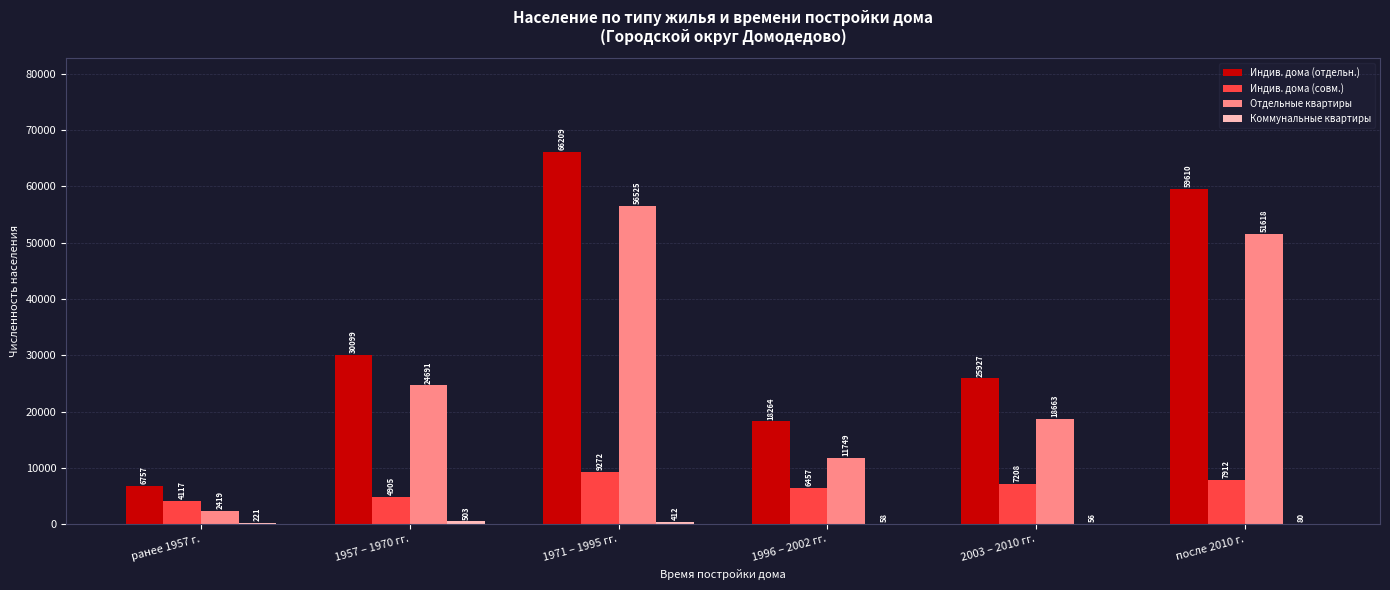

The value of Индив. дома (отдельн.) at 1971 – 1995 гг. is 66209. True or false?

True